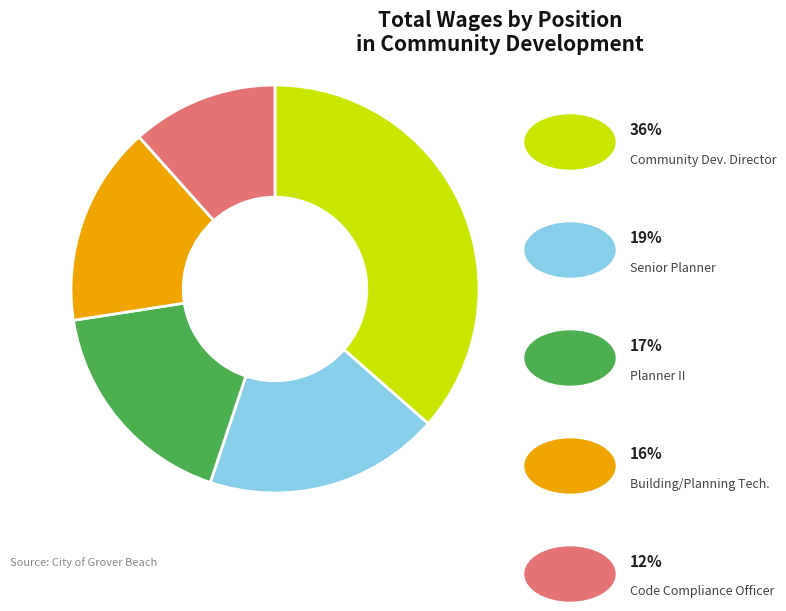

Is there a majority slice in this chart?

No